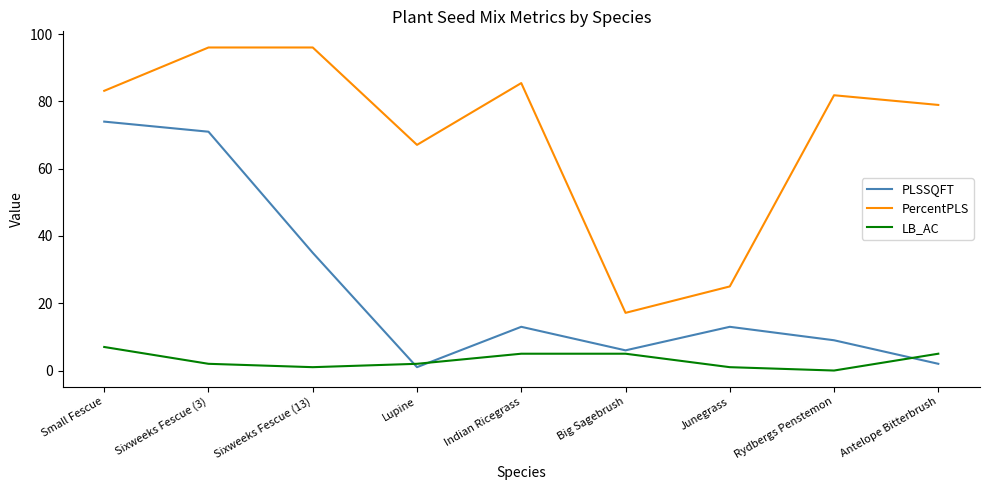

True or false: LB_AC has more than 1 points higher than both neighbors.

False